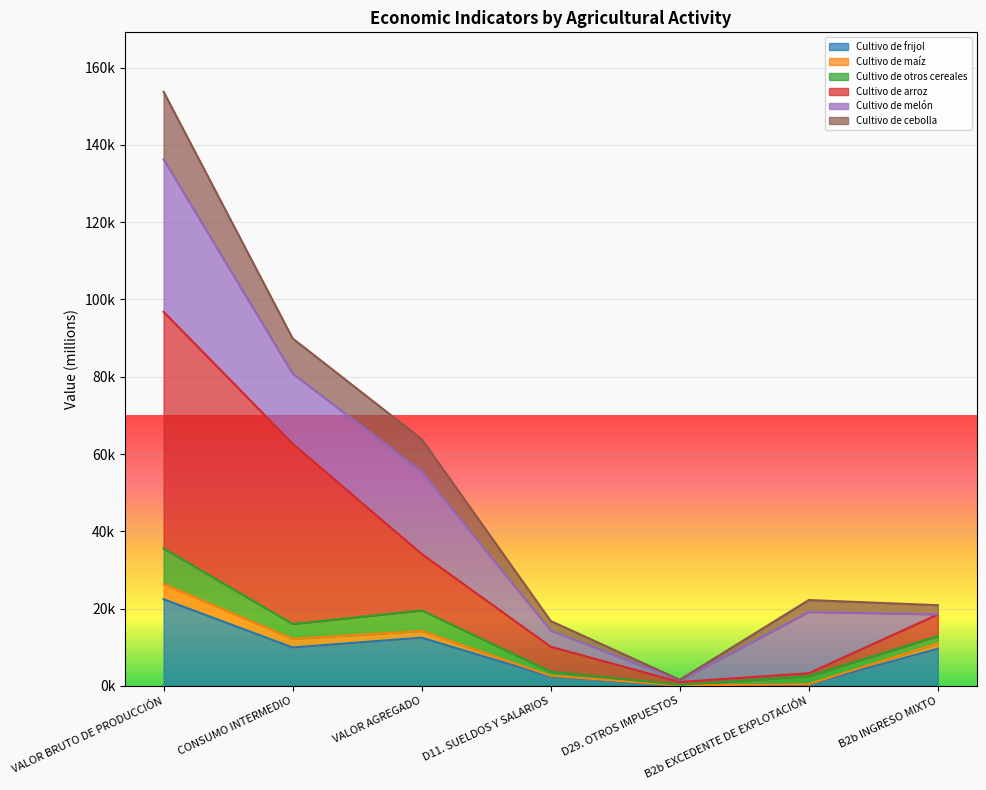

What is the label of the 7th point from the right?

VALOR BRUTO DE PRODUCCIÓN